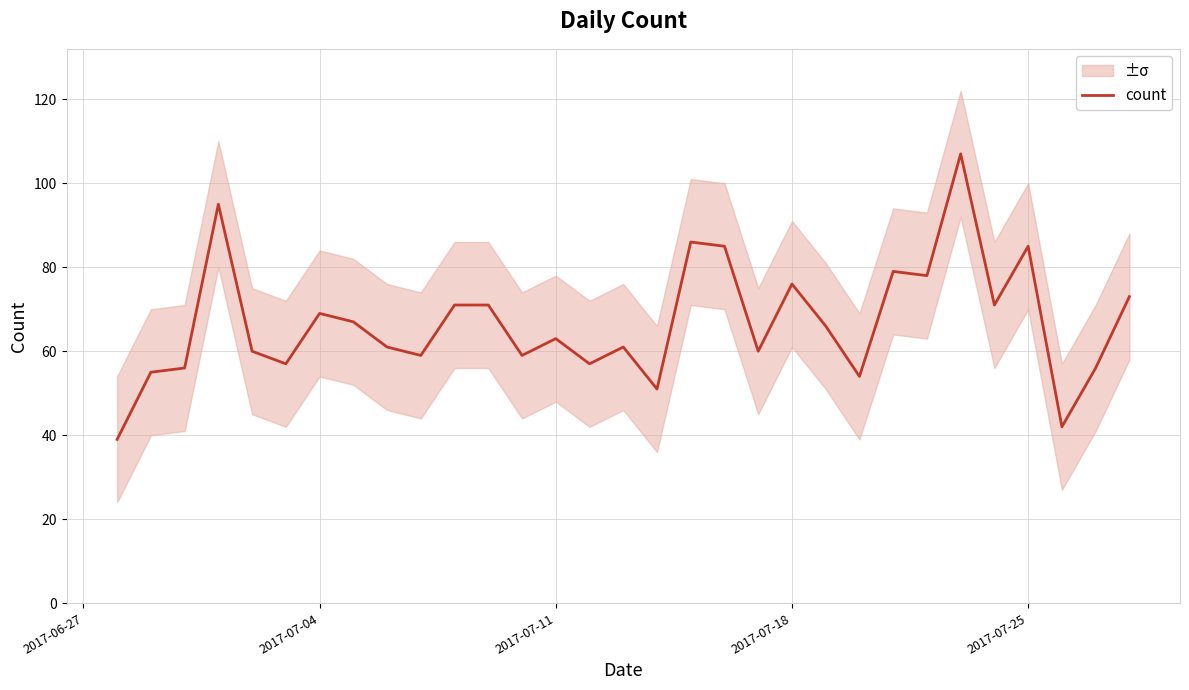

What is the value of the 30th point from the left?

56